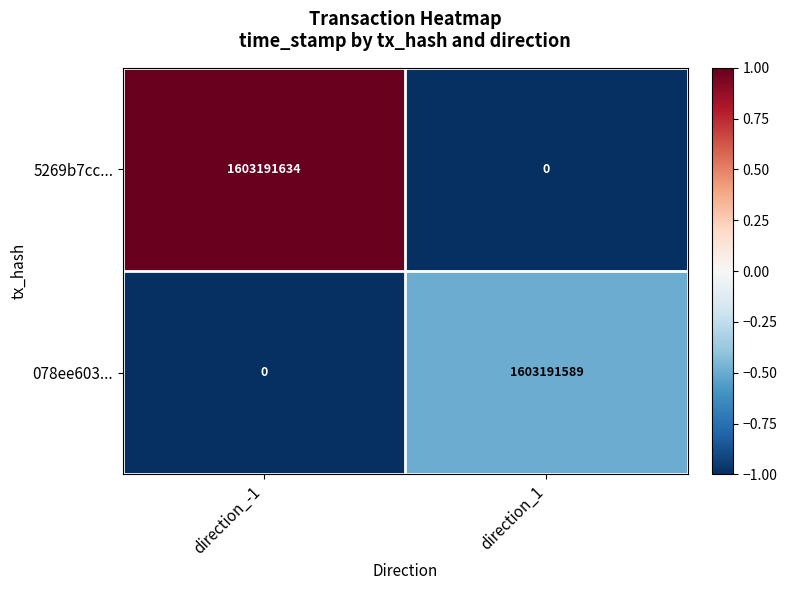

What is the smallest value displayed?

0